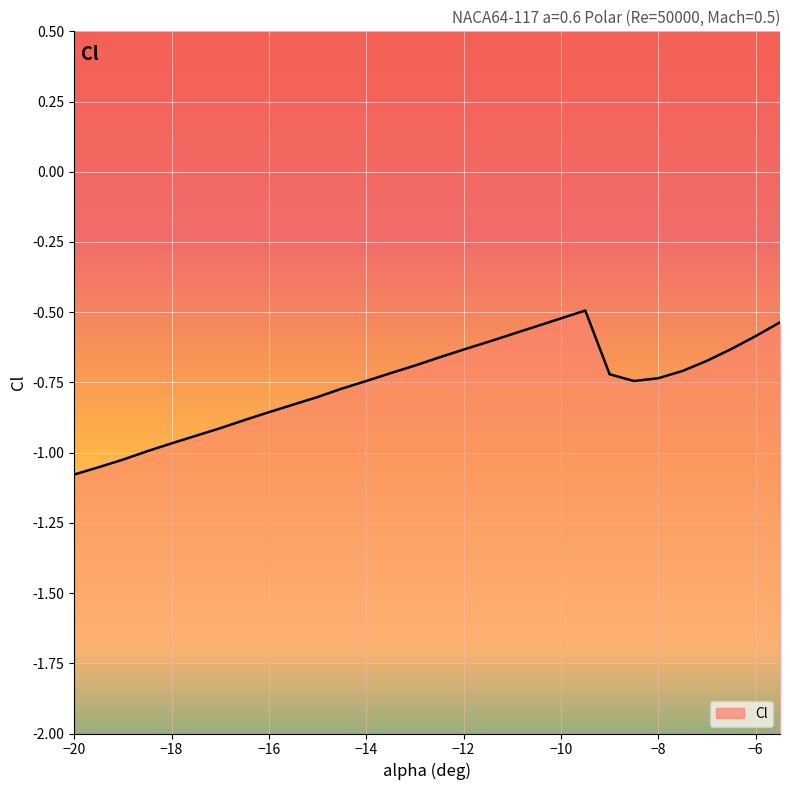

What is the label of the 2nd point from the right?

-6